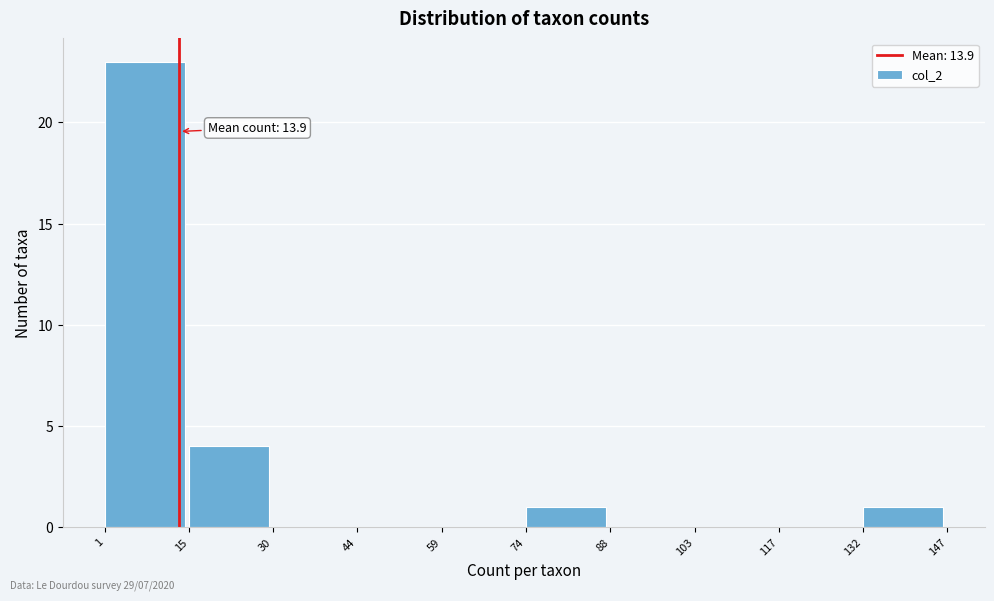

Over which range of the x-axis is the bar tallest?

1 to 15